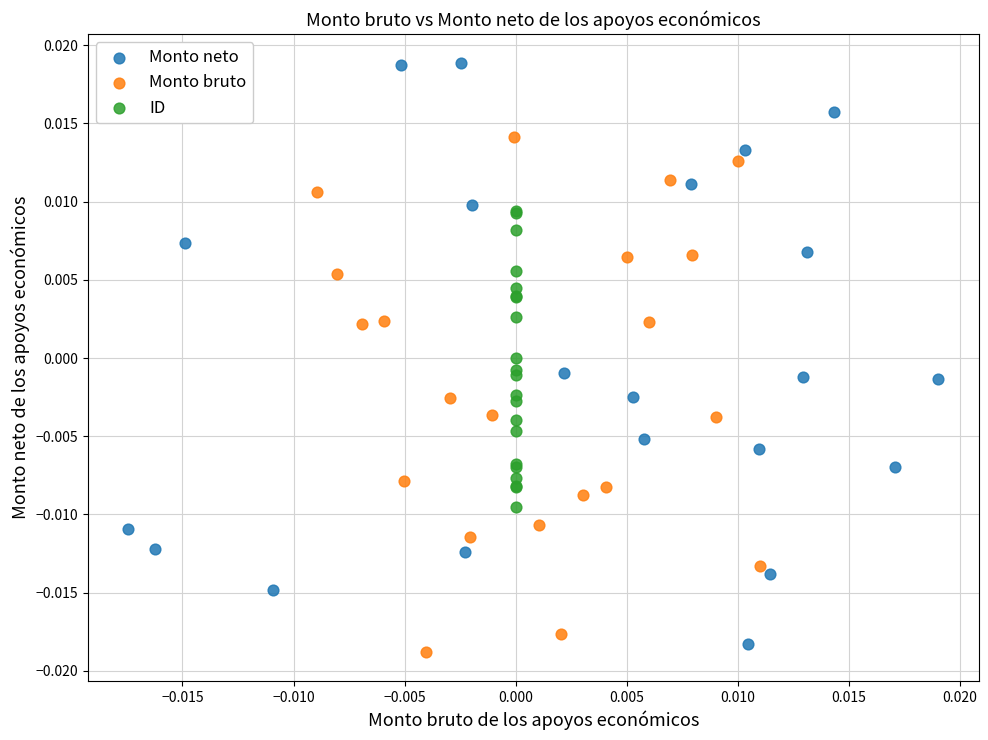

Which series has the largest Y range (max minus min)?

Monto neto